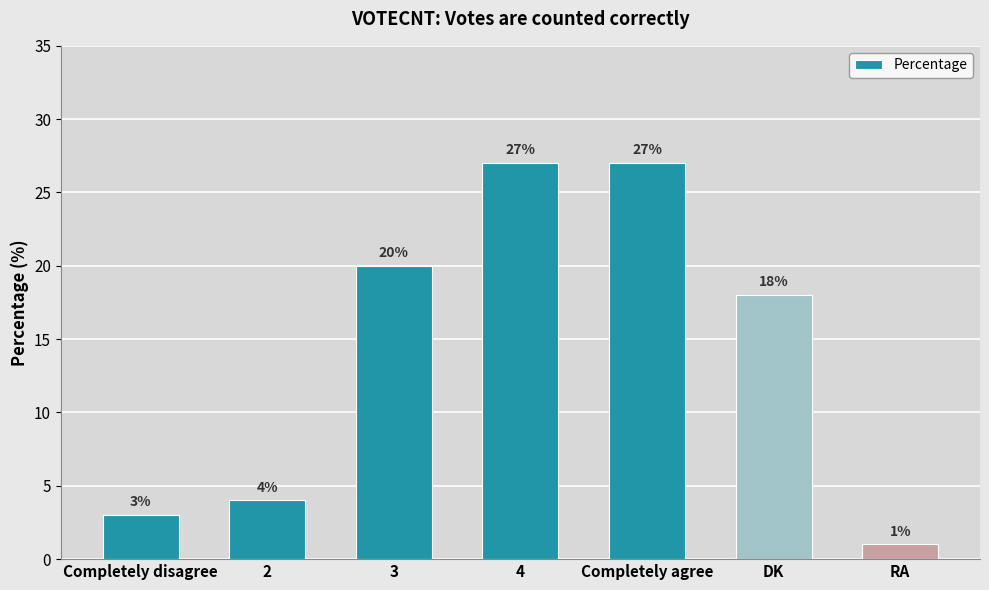

What is the maximum value shown in the chart?

27